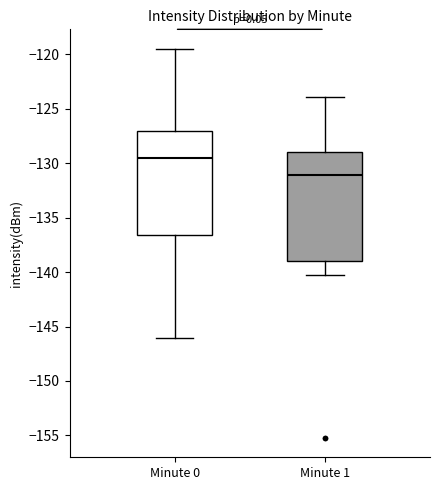

Where is the upper edge of the box for Minute 1 on the y-axis? The values are not printed on the chart, so give them approximately, as read against the axis.

-129.0